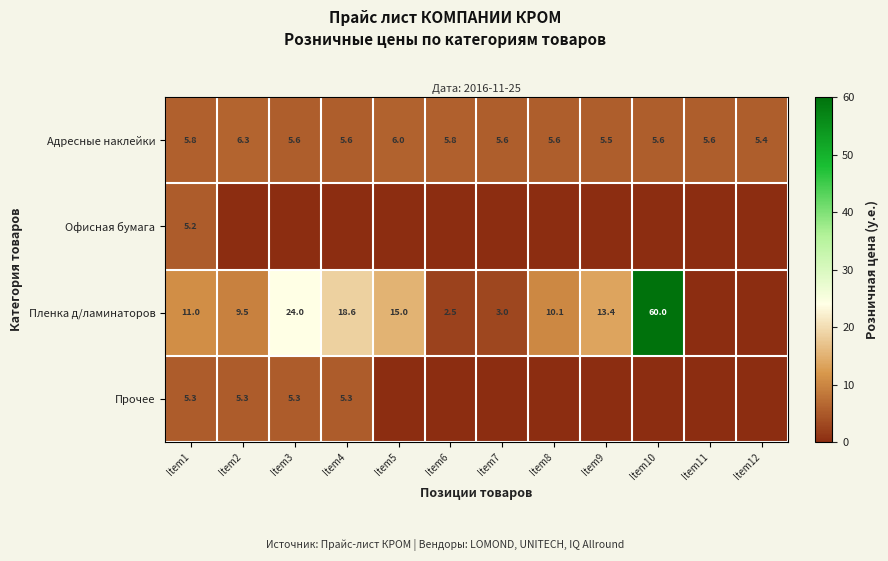

What is the sum of all Адресные наклейки values?

68.4